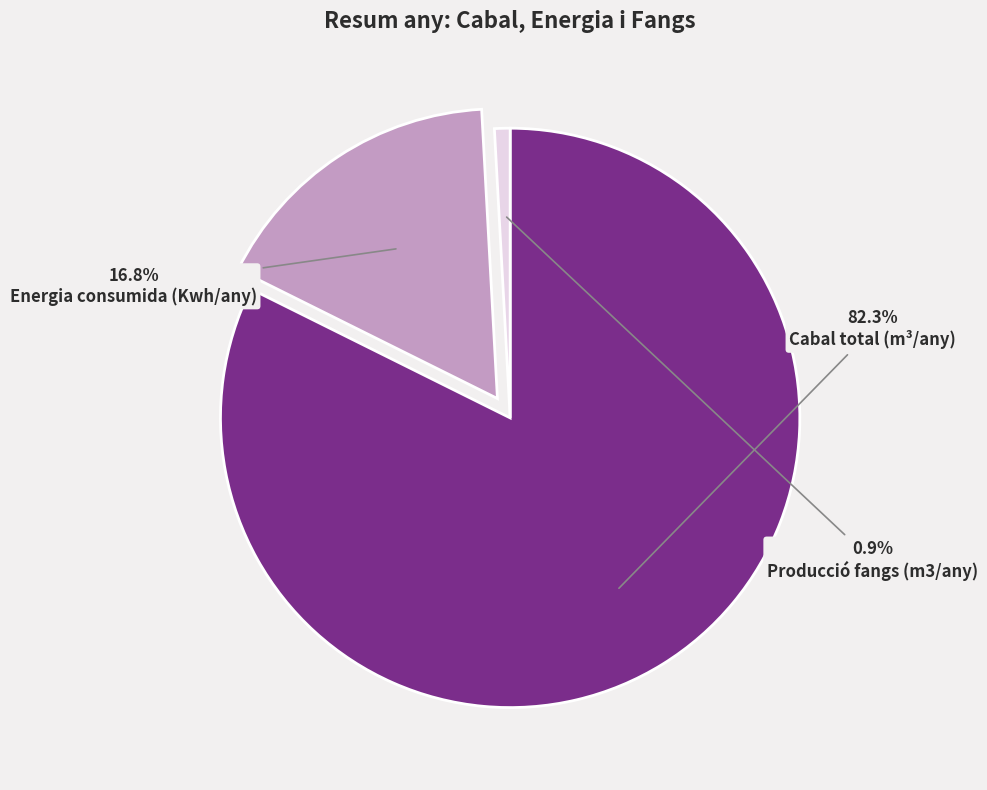

Which slice is the largest?

Cabal total (m³/any)